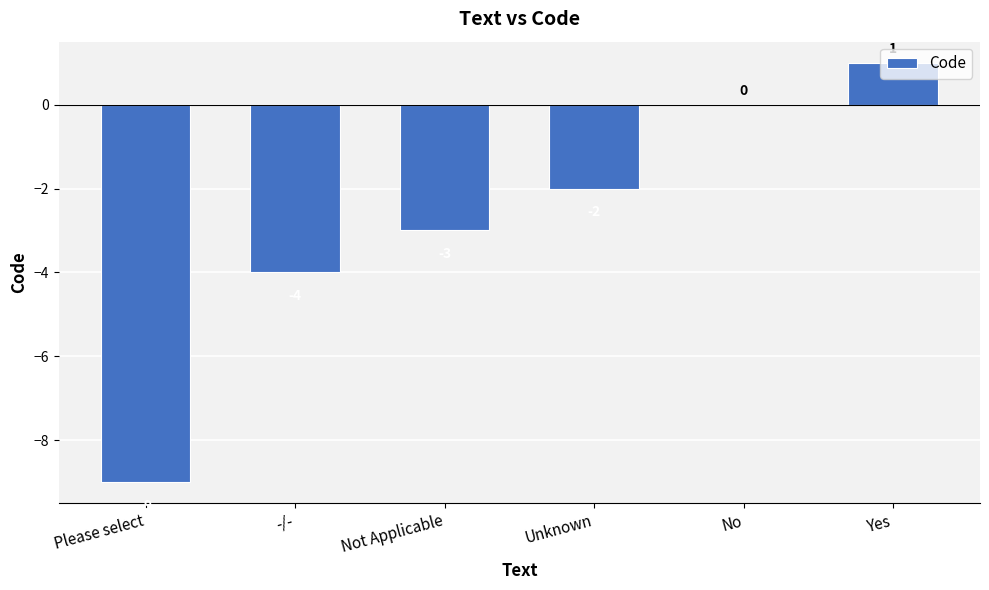

At which category does the chart reach its peak across all series?

Yes